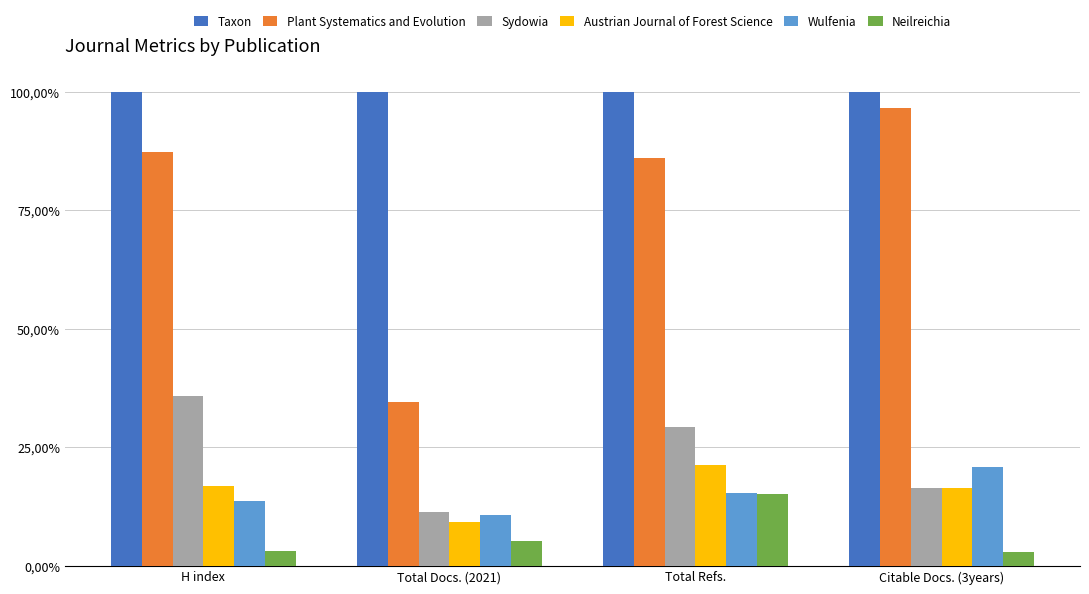

At which category does the chart reach its minimum across all series?

Citable Docs. (3years)